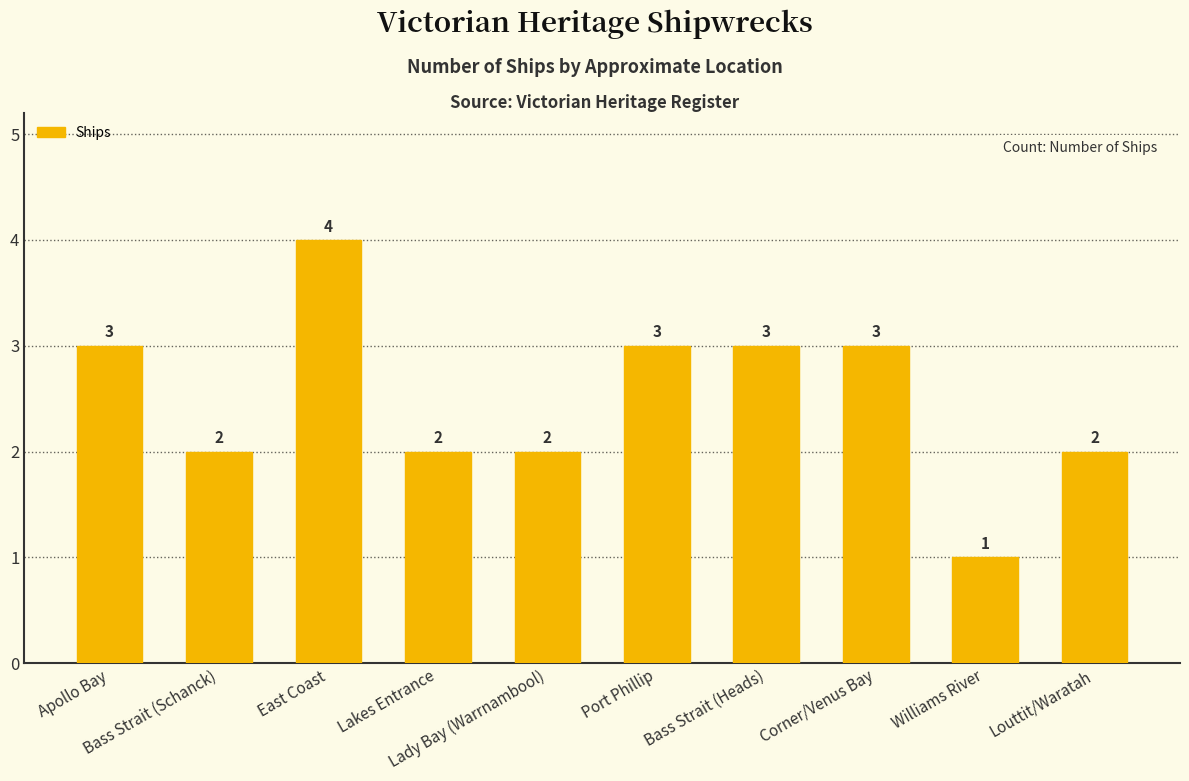

What is the sum of the values at Corner/Venus Bay and East Coast?

7